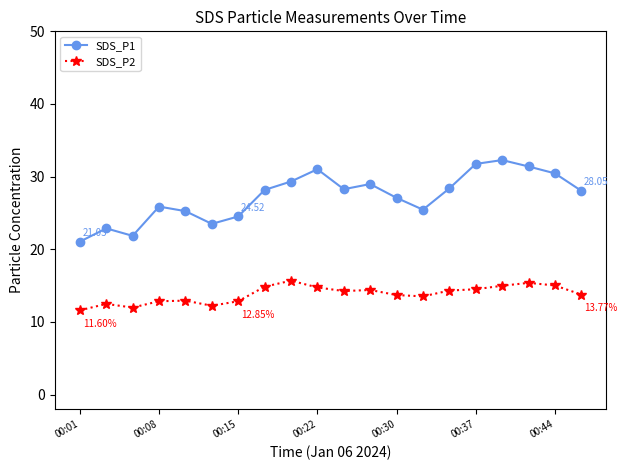

At how many categories does at least one series exceed 18?

20